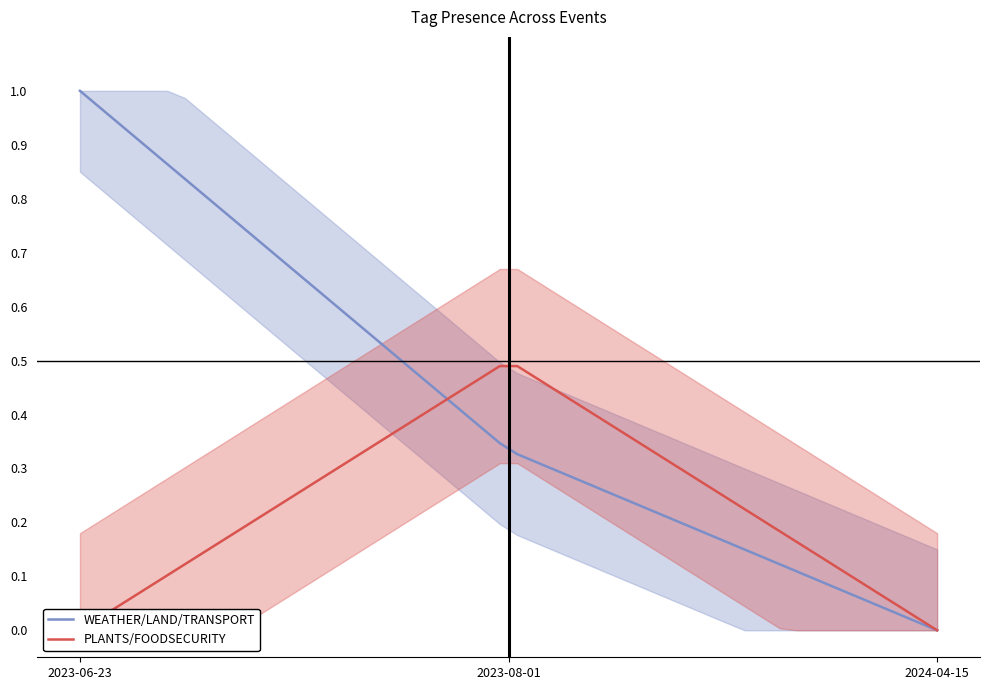

What is the difference between the maximum and minimum values in the WEATHER series?

1